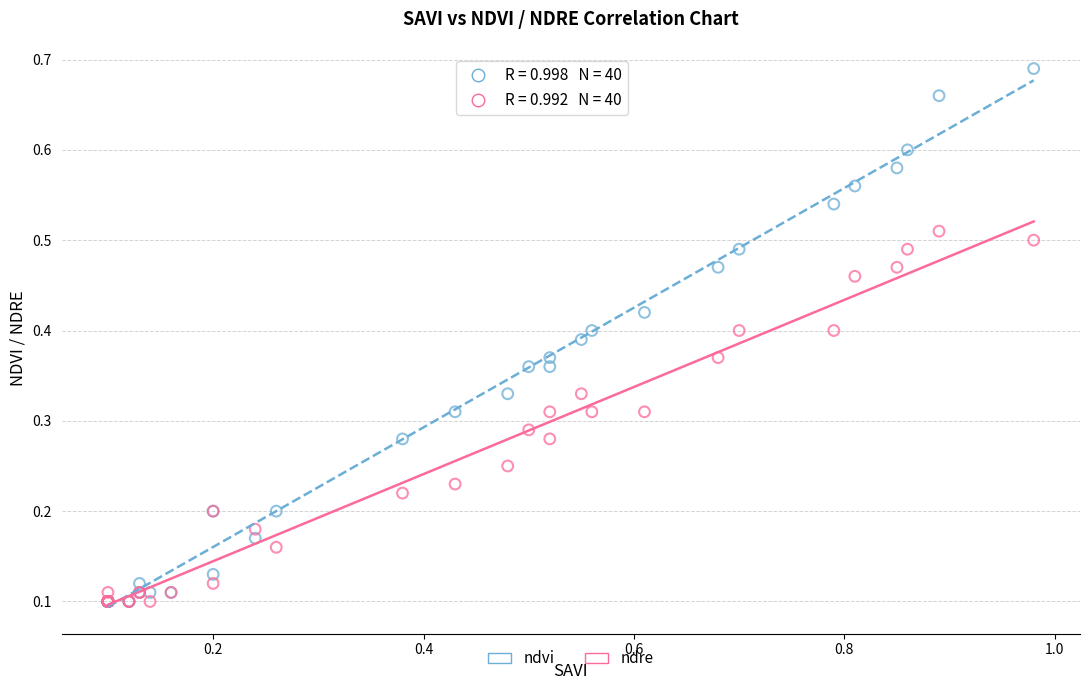

Which series has the widest spread of Y values?

ndvi